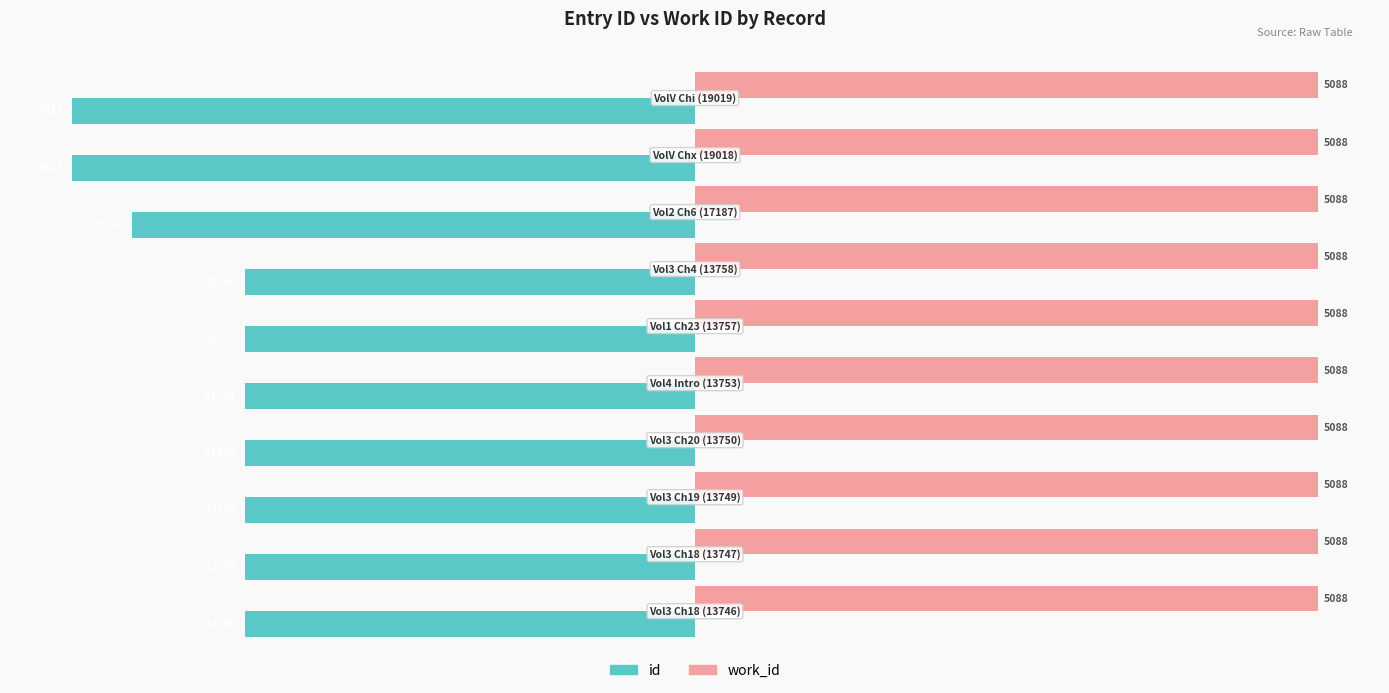

What are all the series names shown in the legend?

id, work_id